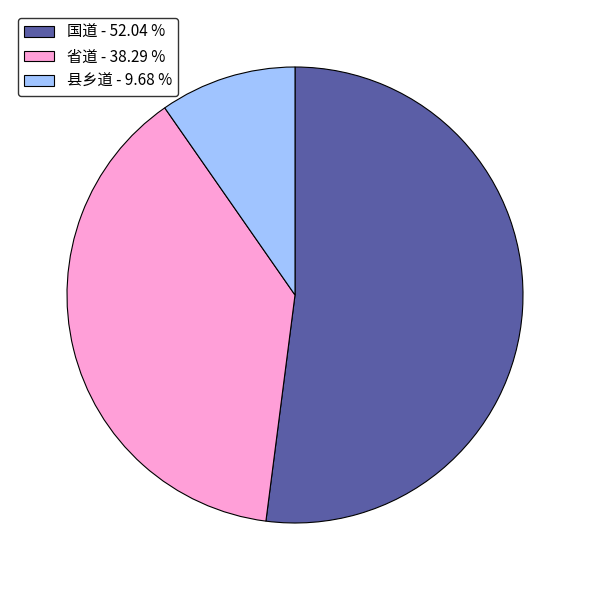

Is there any slice that represents more than half of the pie?

Yes